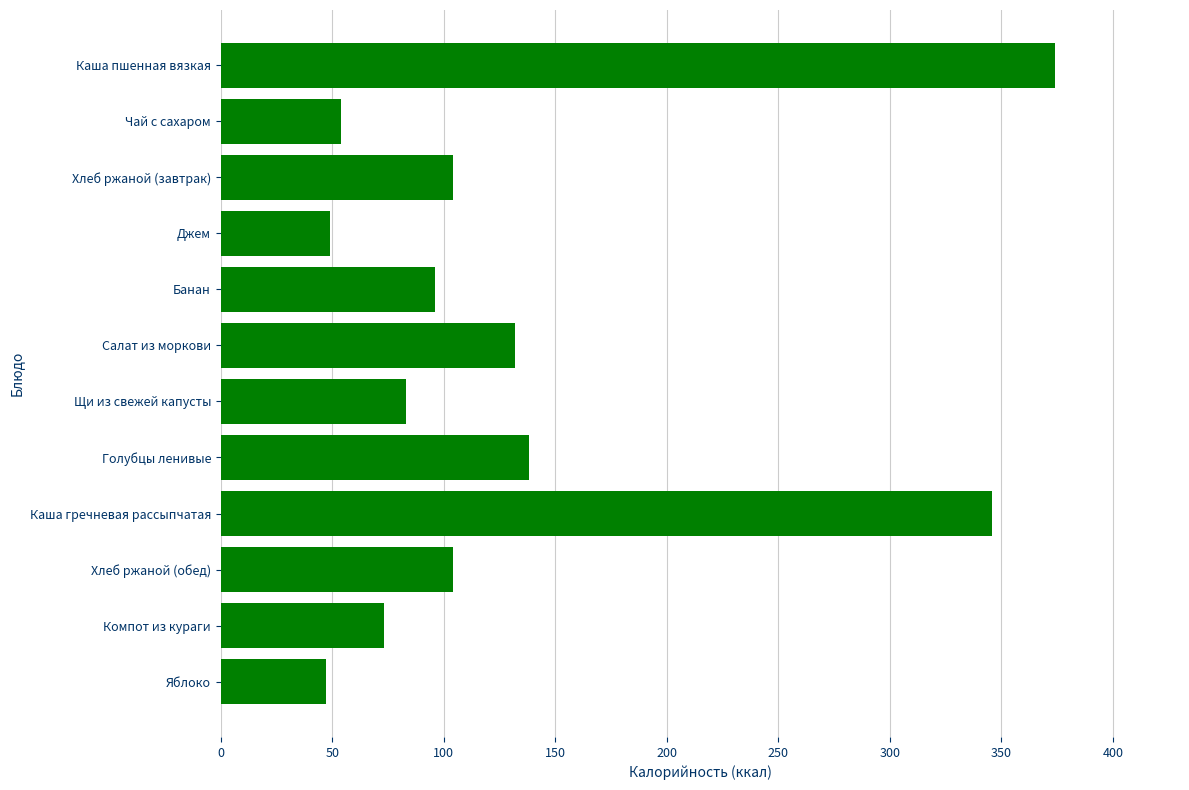

What is the sum of all values?

1600